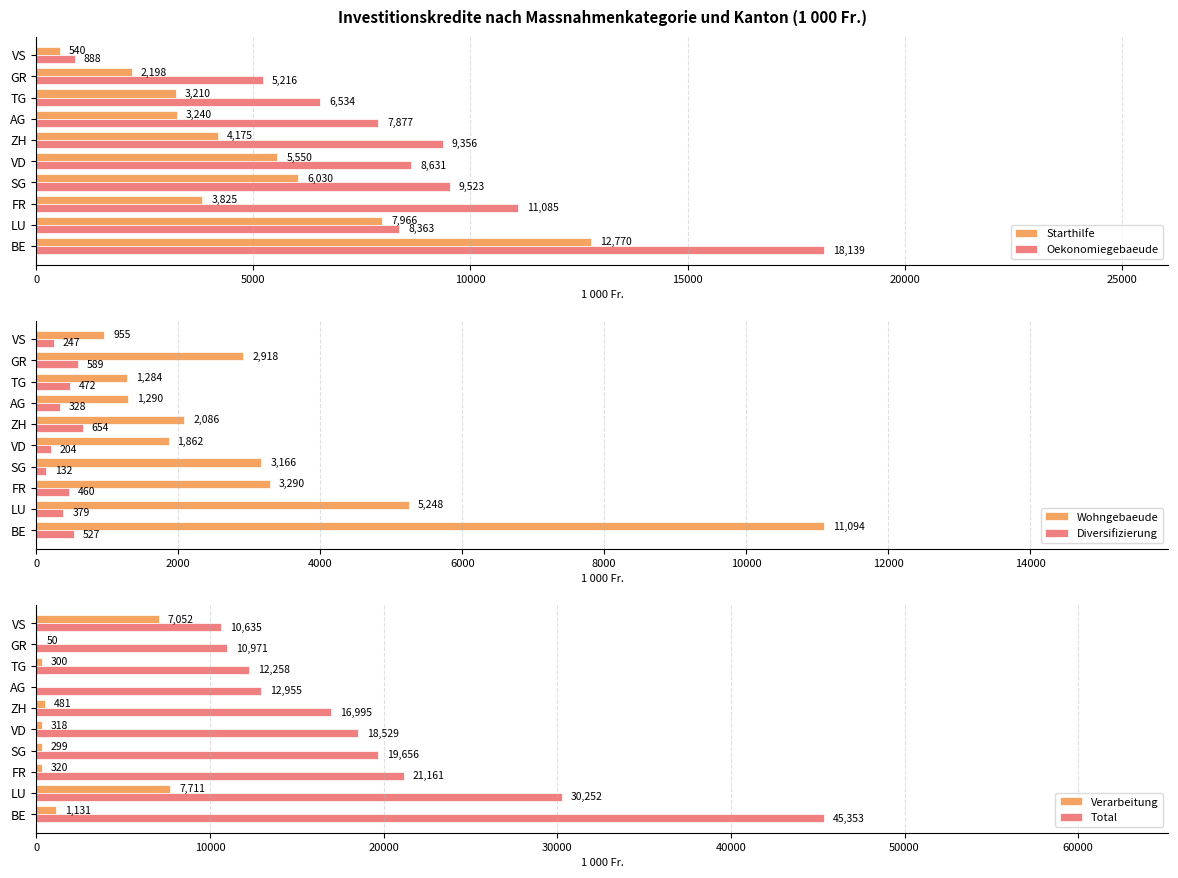

How many bars are there in total?

60